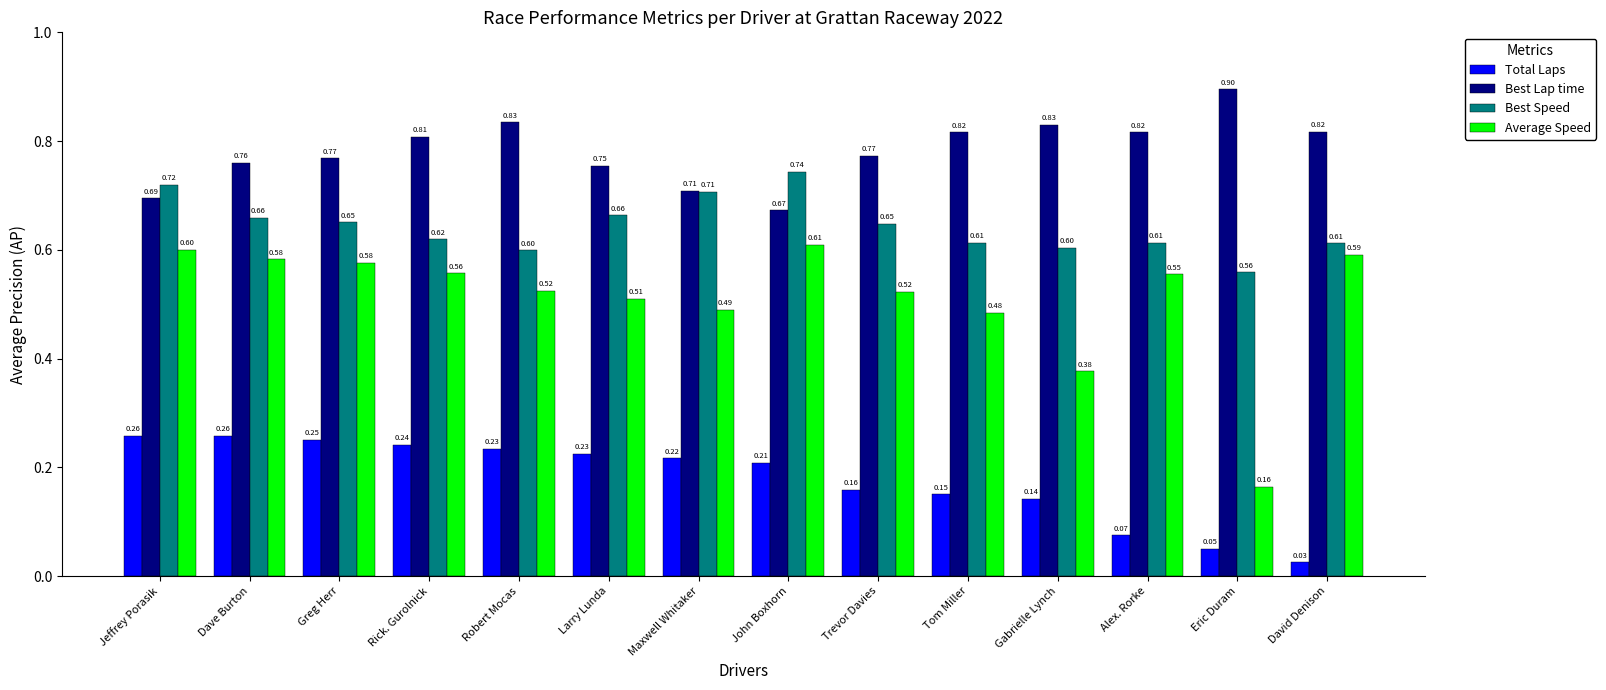

At which category is the sum across all series the highest?

Jeffrey Porasik